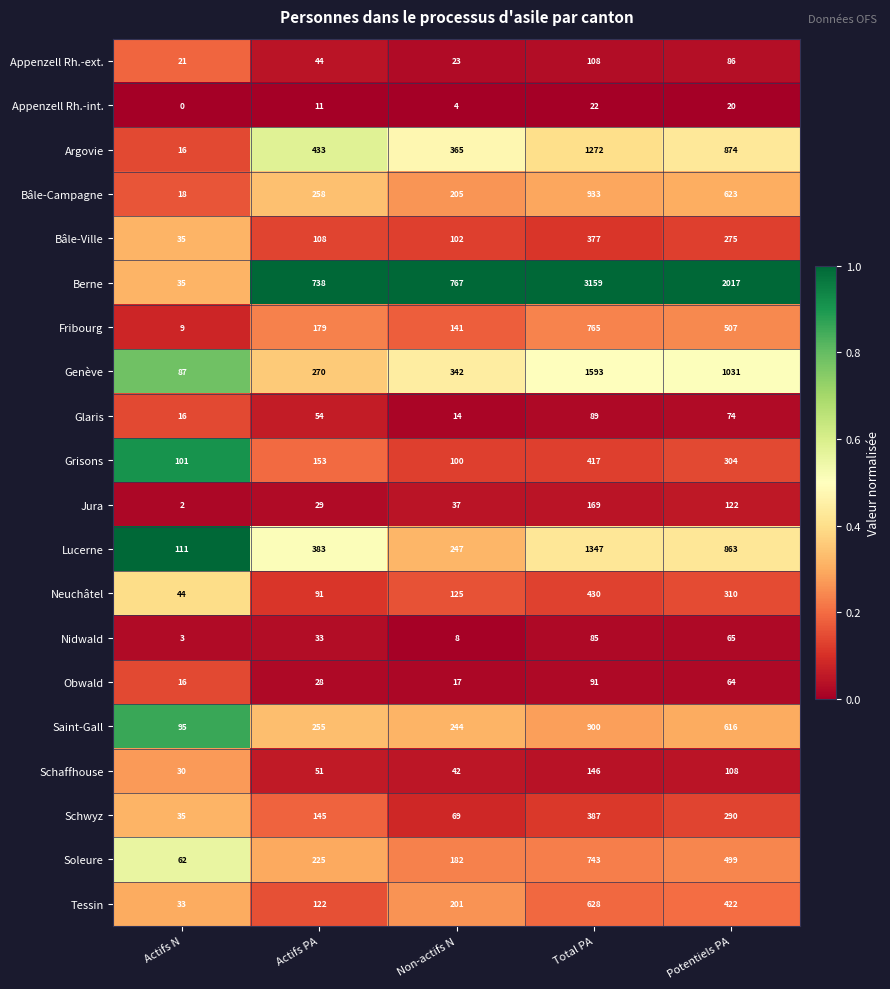

Is it true that Obwald equals 46 at Actifs PA?

False